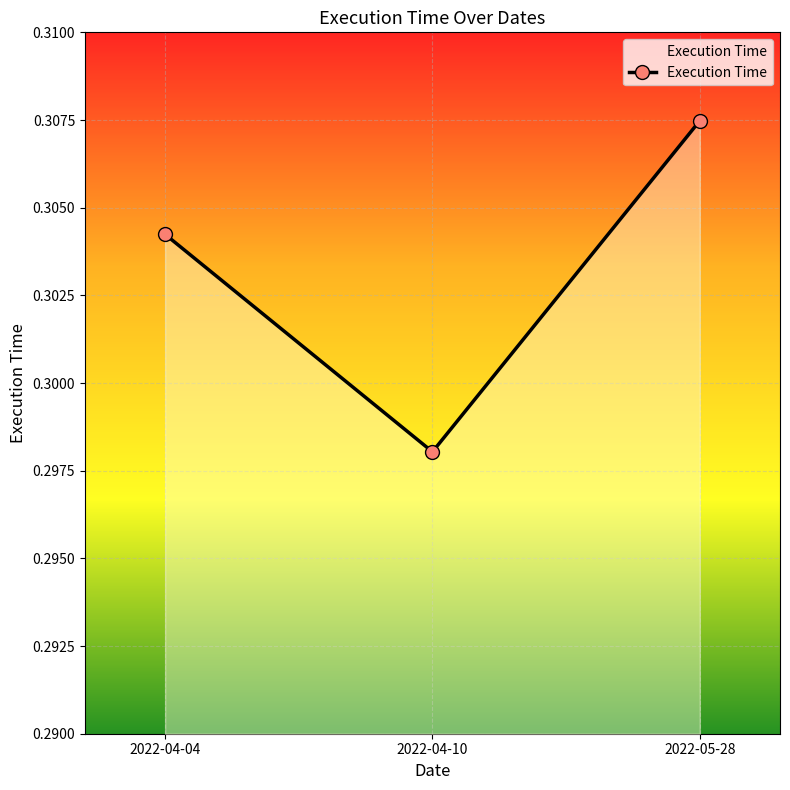

Rank the categories by value from highest to lowest.

2022-05-28, 2022-04-04, 2022-04-10